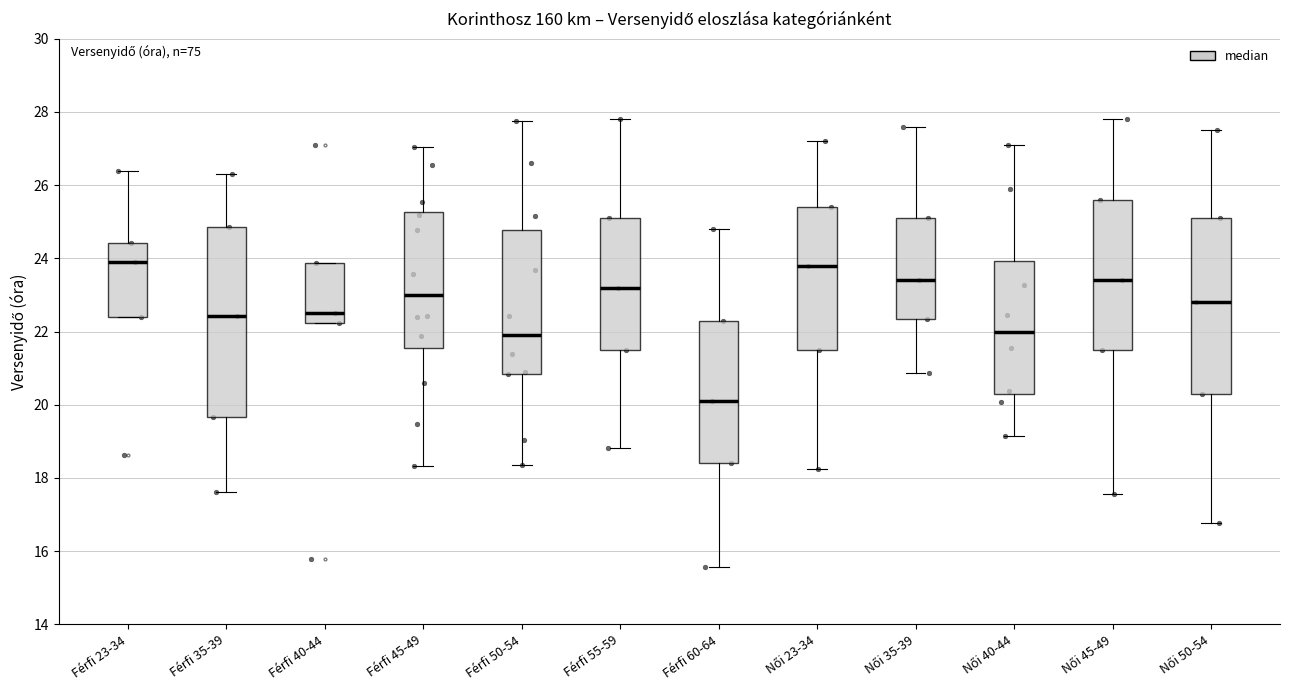

Where does the median line of the box for Női 45-49 sit on the y-axis? The values are not printed on the chart, so give them approximately, as read against the axis.

23.4